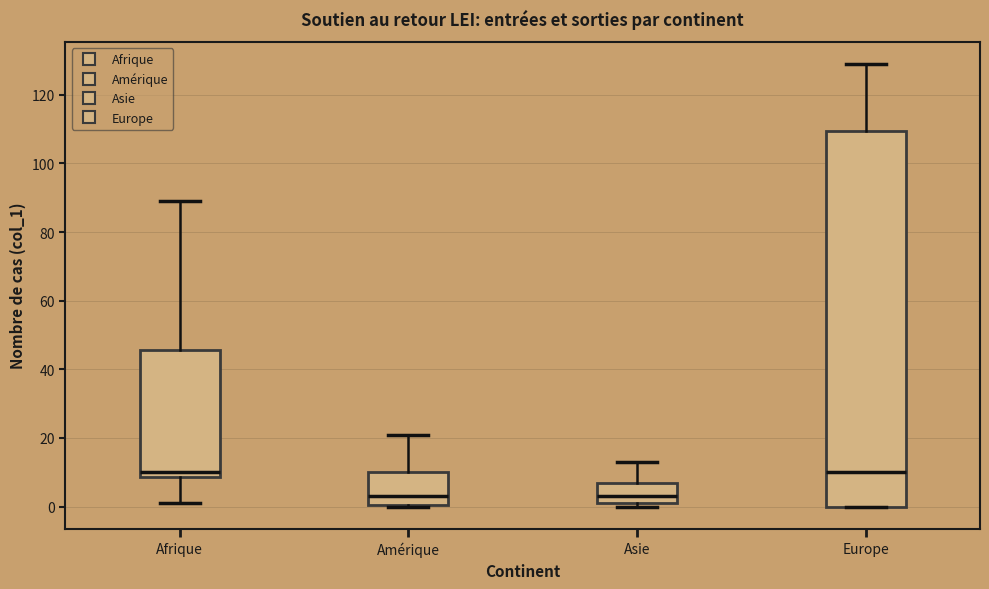

Where is the upper edge of the box for Amérique on the y-axis? The values are not printed on the chart, so give them approximately, as read against the axis.

10